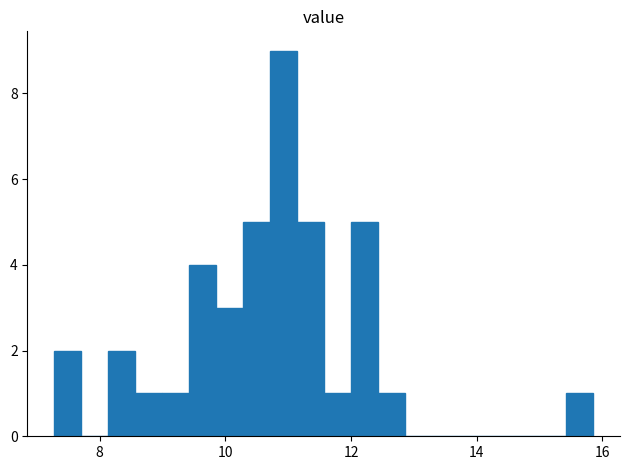

Read against the x-axis, roughly where is the centre of the tallest bar?

11.0